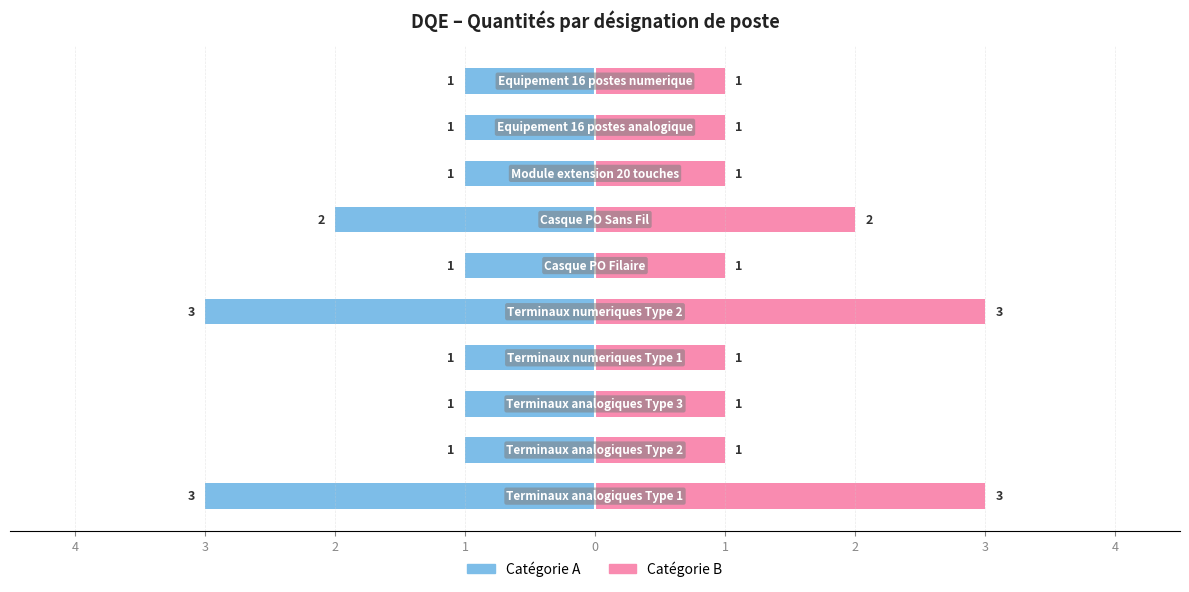

What is the difference between the highest and lowest values at 3?

2